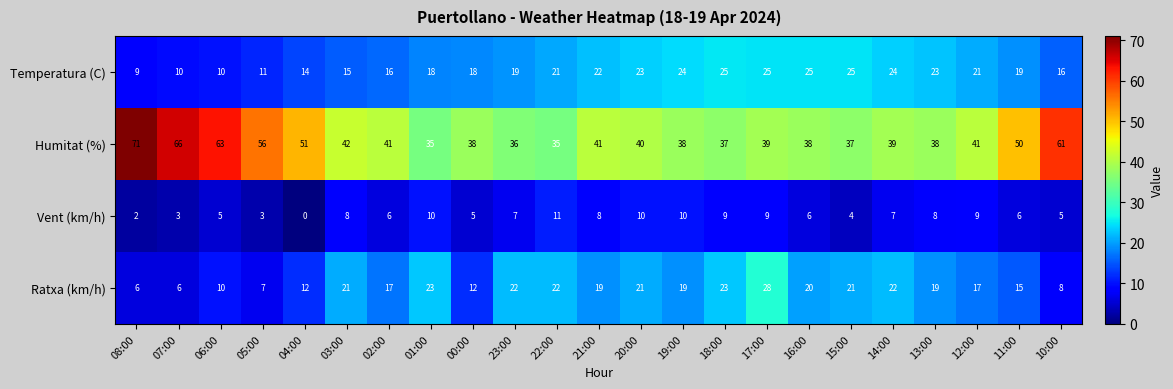

At how many categories does at least one series exceed 60?

4